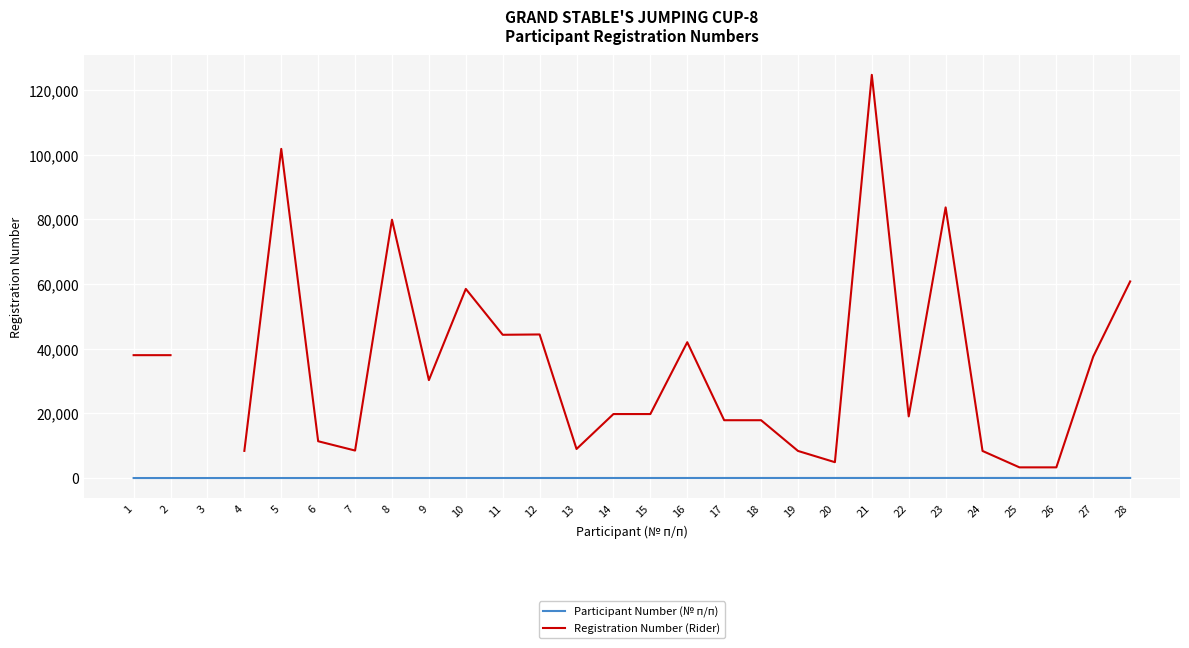

How many data points in Participant Number (№ п/п) are above 15?

13